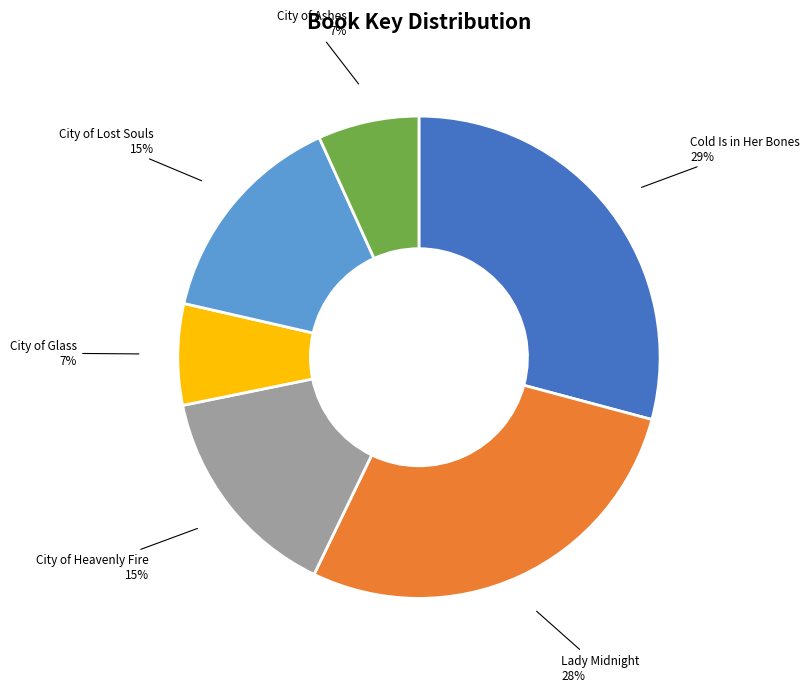

To the nearest percent, what percentage of the pie is City of Lost Souls 15%?

15%